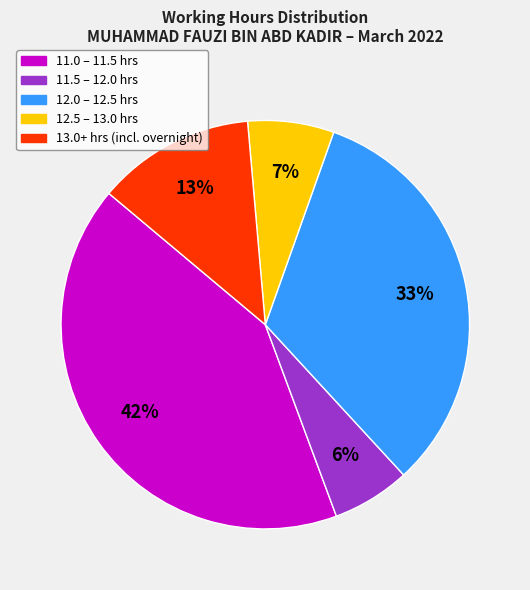

To the nearest percent, what is the difference between the largest and smallest slice percentages?

36%